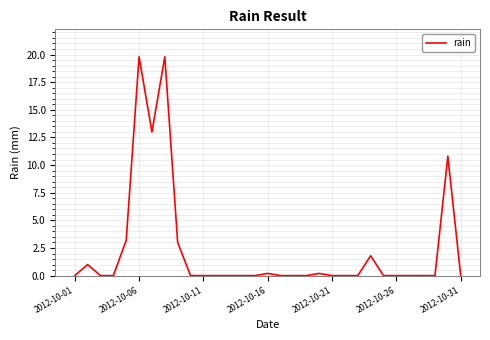

What is the difference between the maximum and minimum values?

19.8